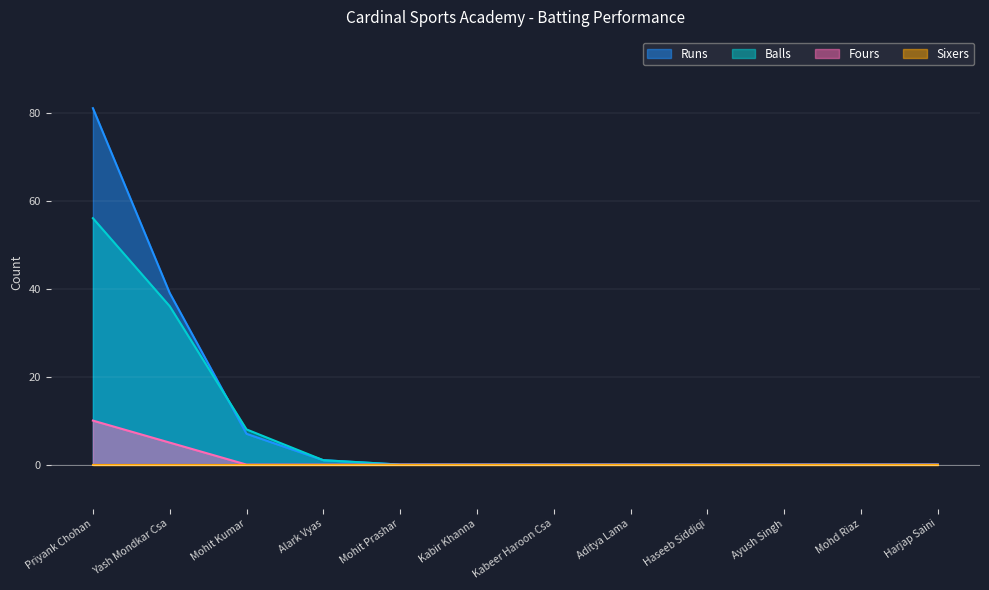

What is the difference between the highest and lowest values at Priyank Chohan?

81